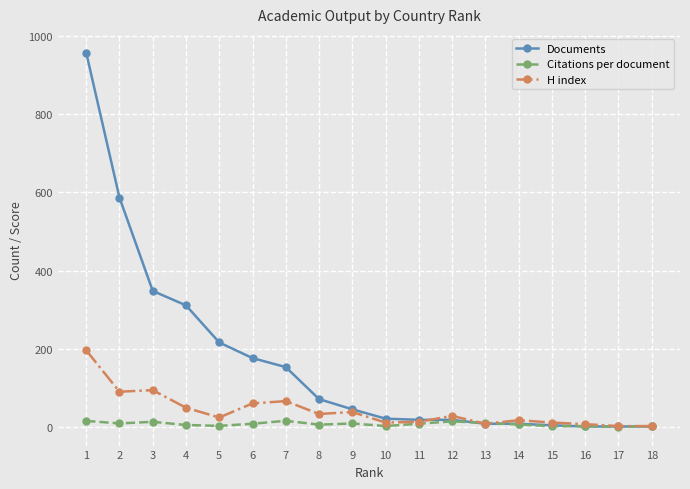

How many data points does each series have?

18